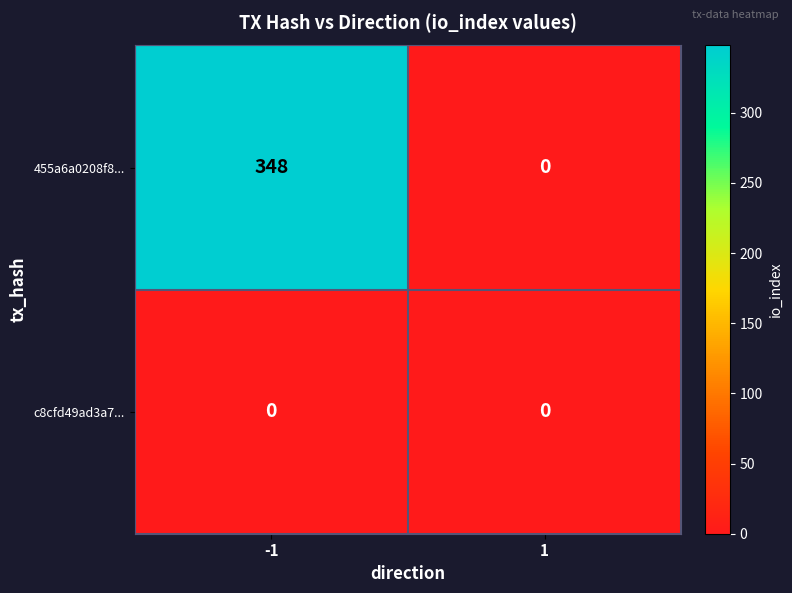

The 455a6a0208f8... series shows 500 at -1. True or false?

False